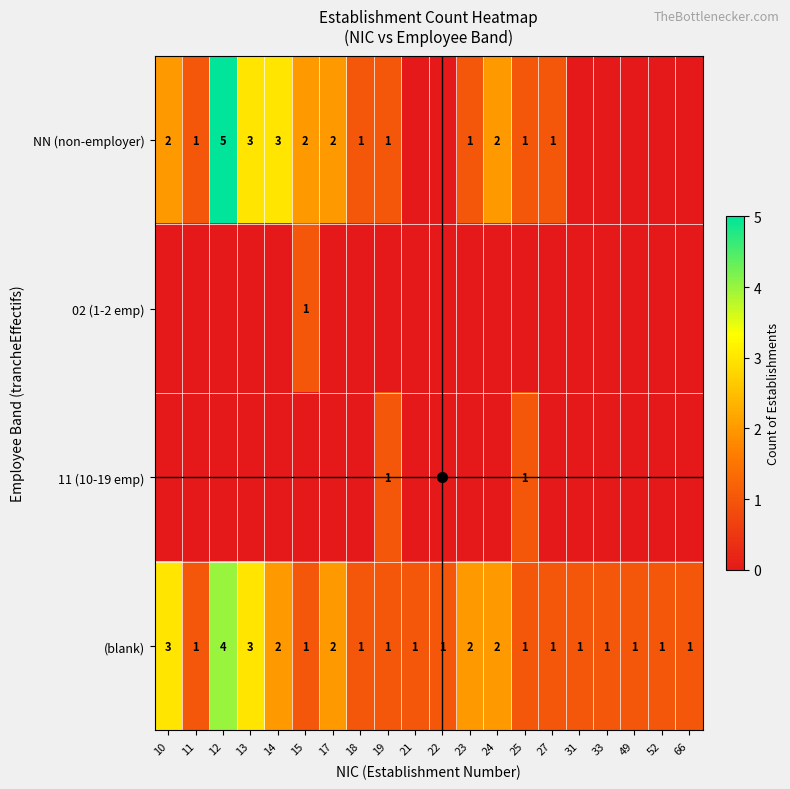

How many series are shown in this chart?

4